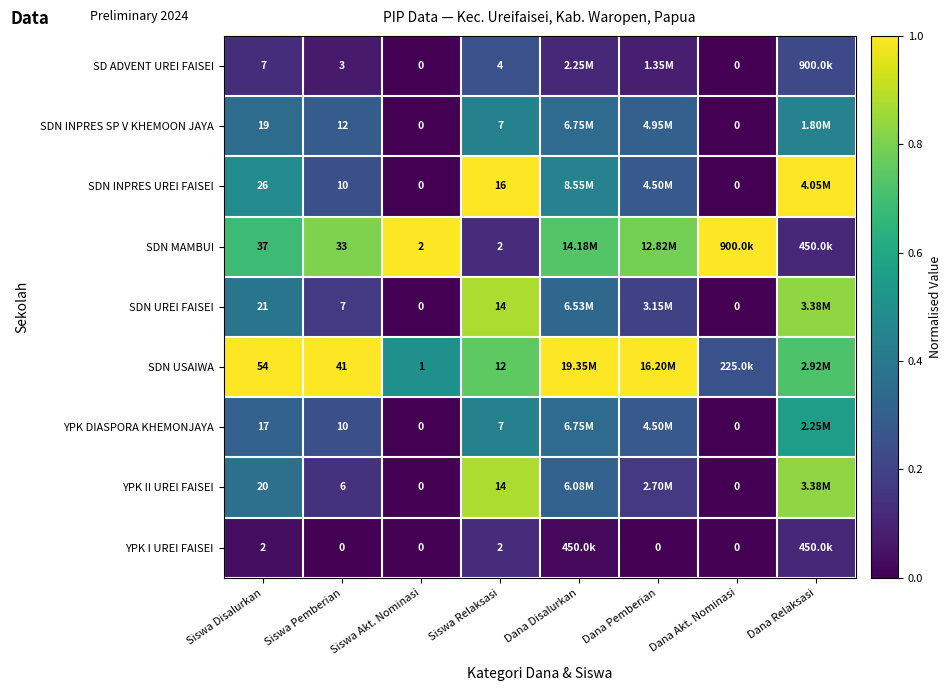

Which series changed the most between Siswa Pemberian and Siswa Relaksasi?

SDN MAMBUI